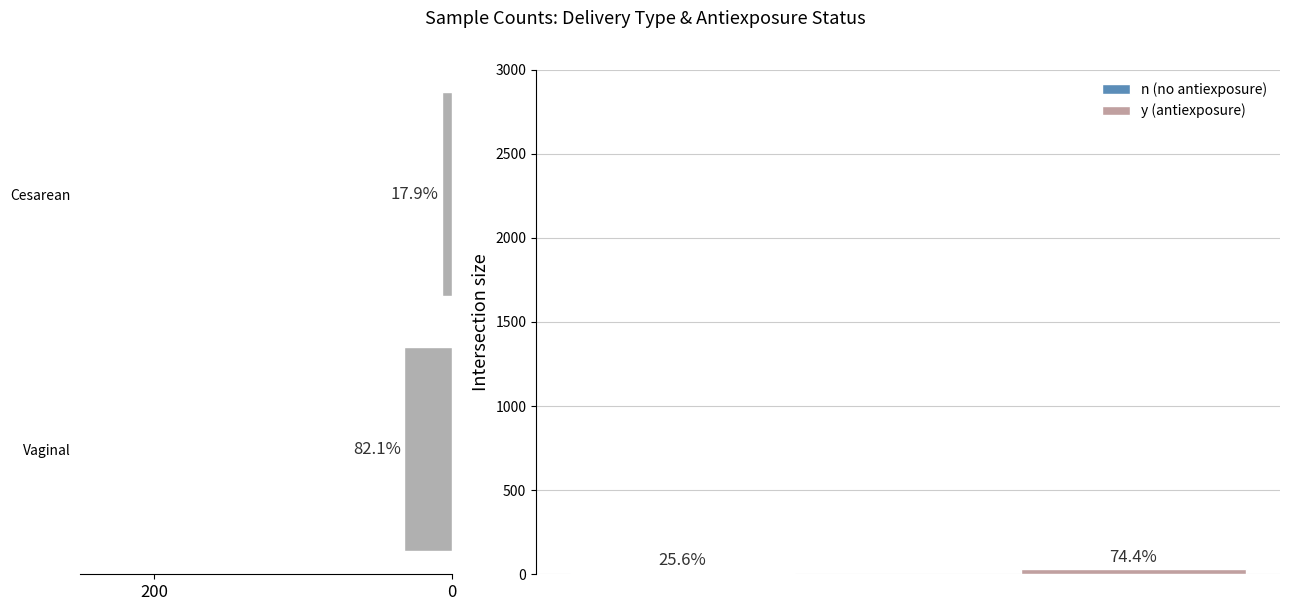

What is the difference between the values at Cesarean and Vaginal?

25